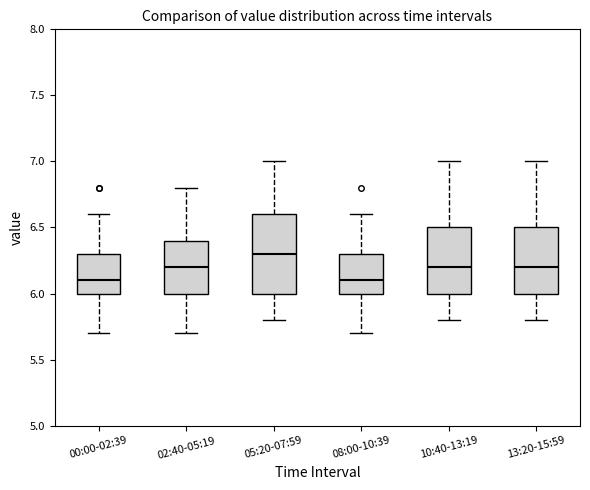

Comparing the boxes themselves (not the whiskers), which one is the tallest?

05:20-07:59